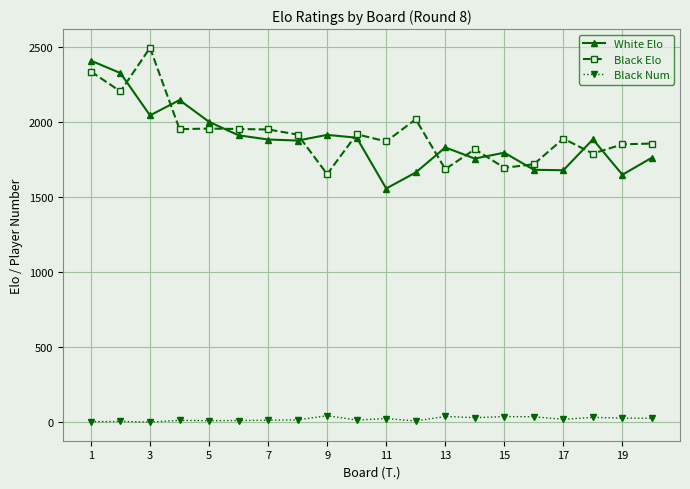

How many lines are shown in the chart?

3